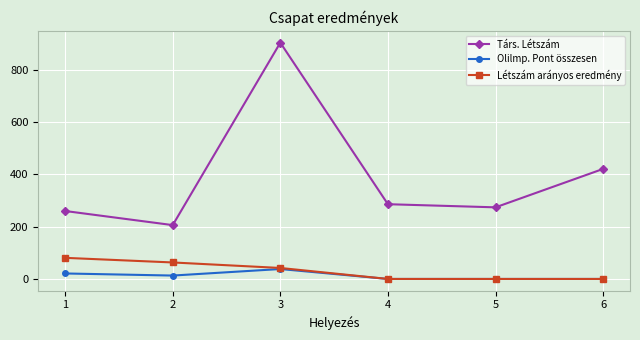

At which category does the chart reach its peak across all series?

3